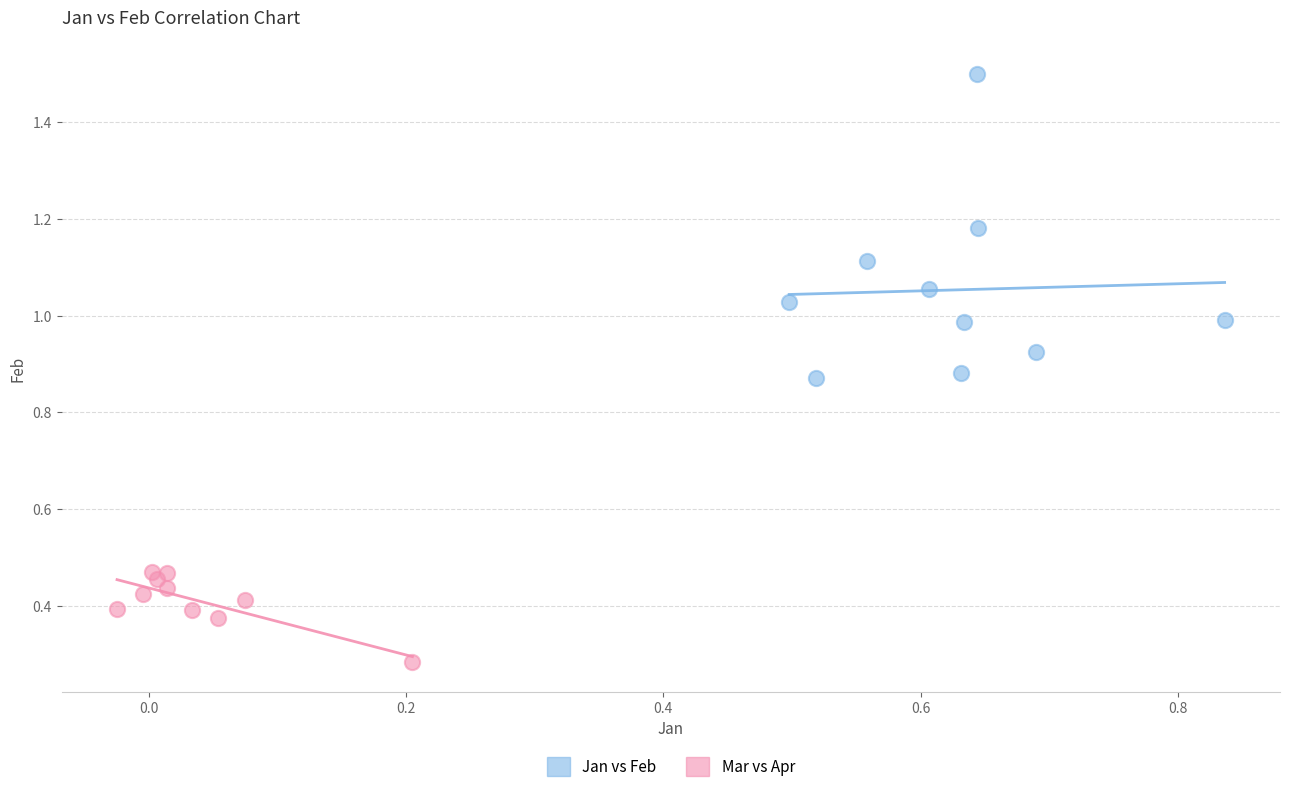

Which series reaches the maximum Y coordinate?

Jan vs Feb